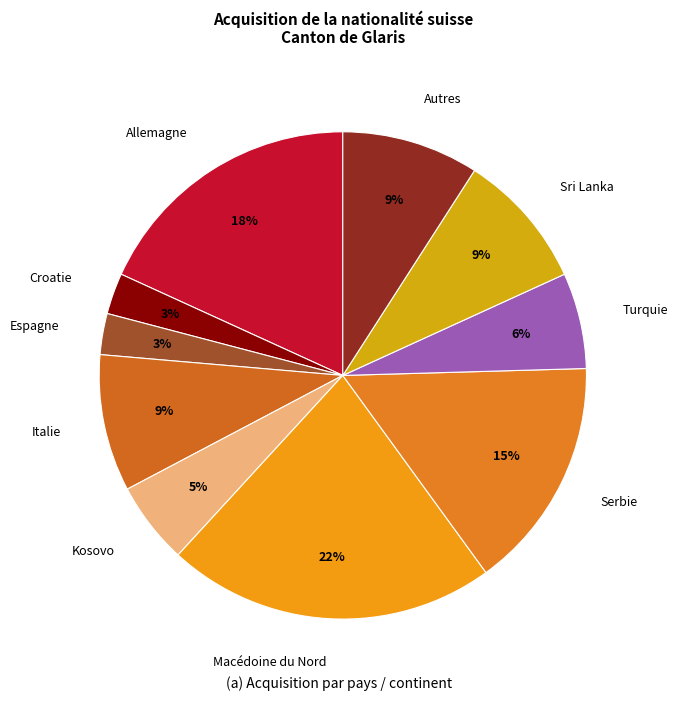

Which has a higher value, Allemagne or Macédoine du Nord?

Macédoine du Nord